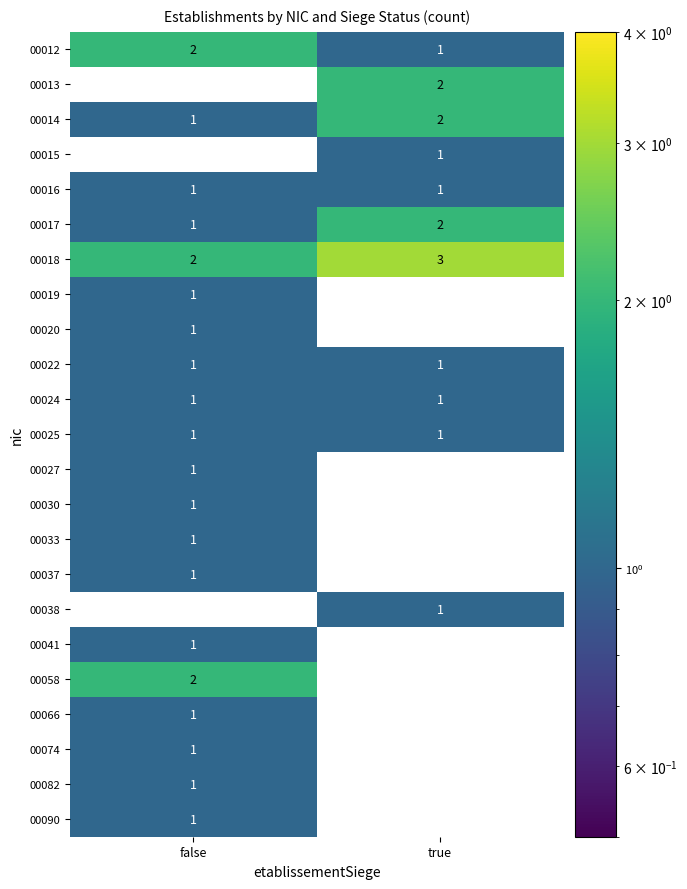

Count the number of data series in this chart.

23